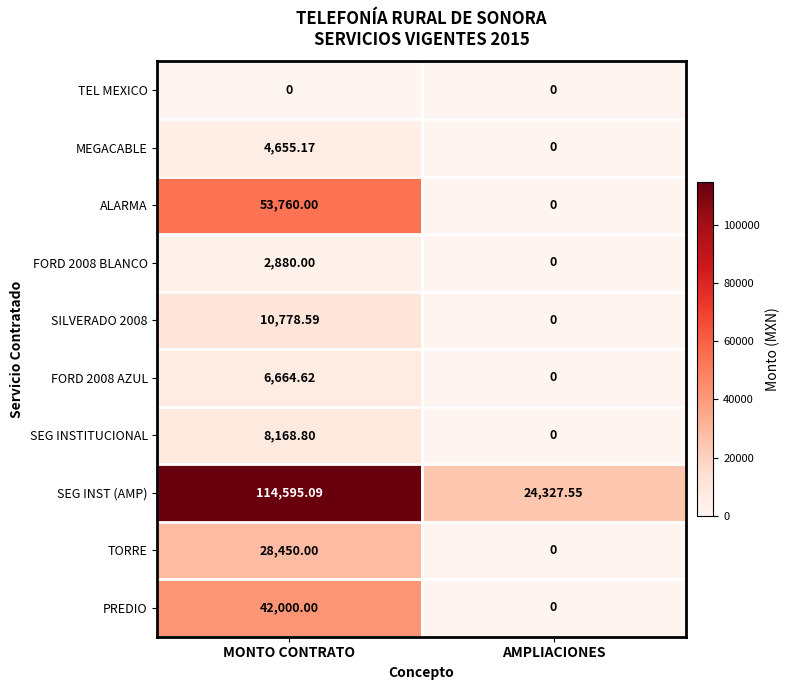

Which series changed the most between MONTO CONTRATO and AMPLIACIONES?

SEG INST (AMP)